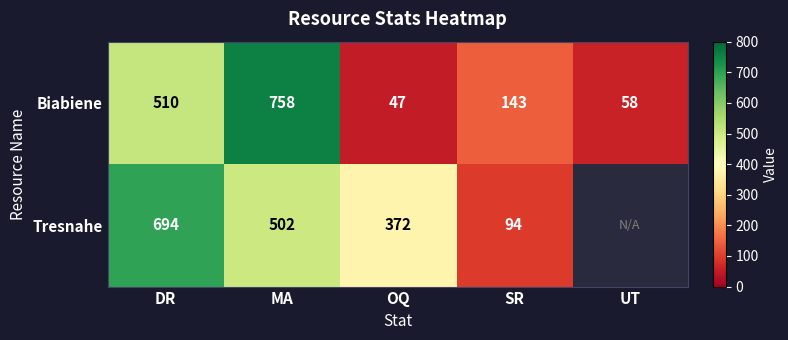

Which has a higher value, DR or SR?

DR